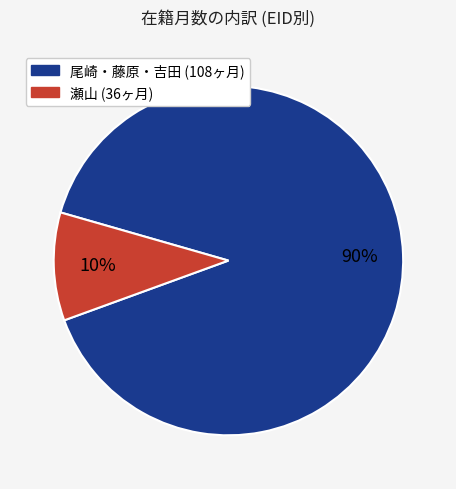

To the nearest percent, what is the difference between the 瀬山 (36ヶ月) and 尾崎・藤原・吉田 (108ヶ月) slice percentages?

80%